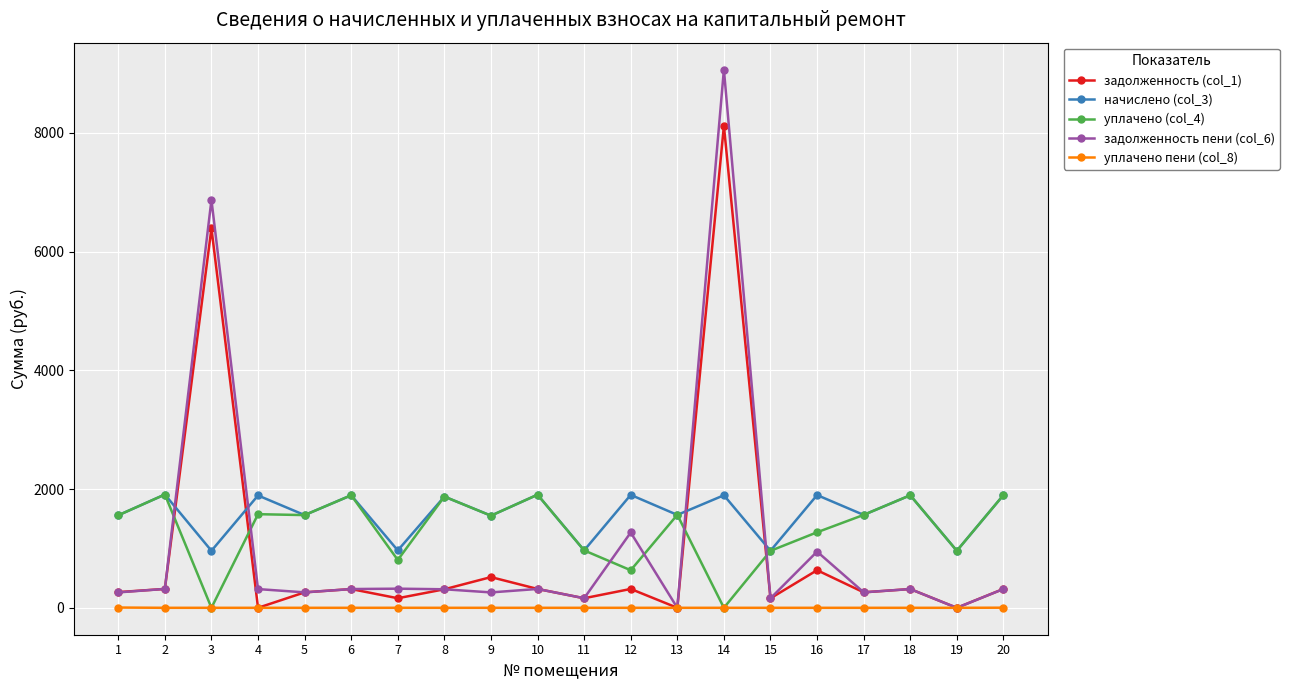

Where does the задолженность пени (col_6) series first go above 315?

2